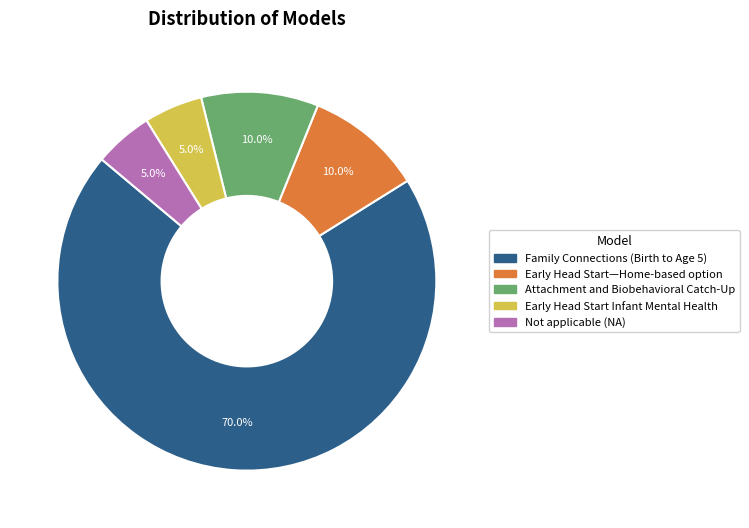

What is the total percentage of Family Connections (Birth to Age 5) and Early Head Start Infant Mental Health?

75.0%